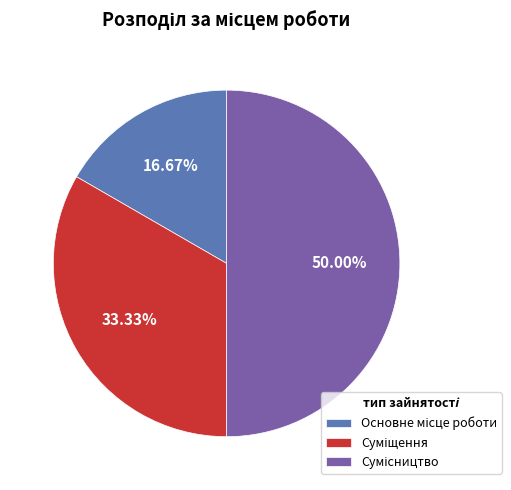

Which category has the smallest portion of the pie?

Основне місце роботи